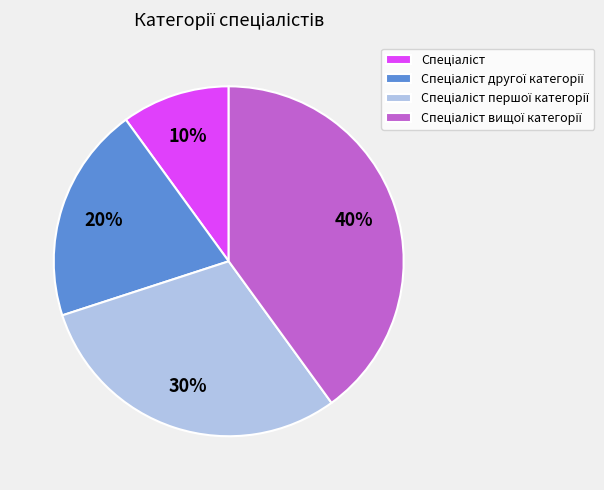

Is there a majority slice in this chart?

No